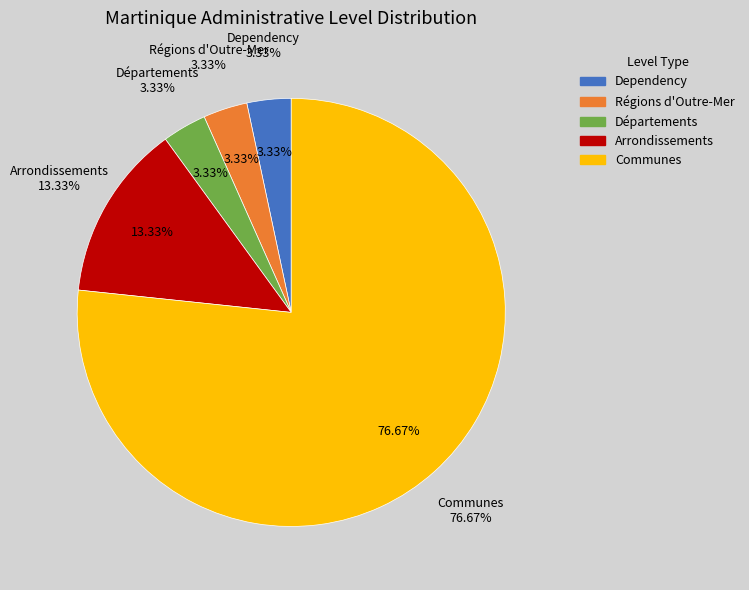

Is there a majority slice in this chart?

Yes